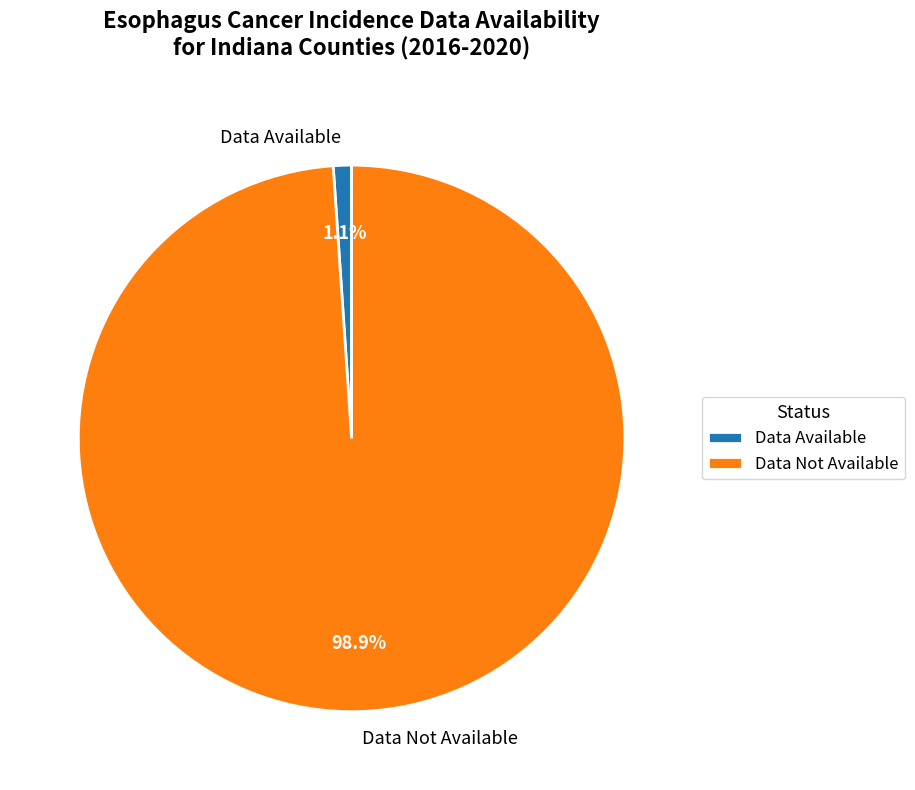

Is there any slice that represents more than half of the pie?

Yes